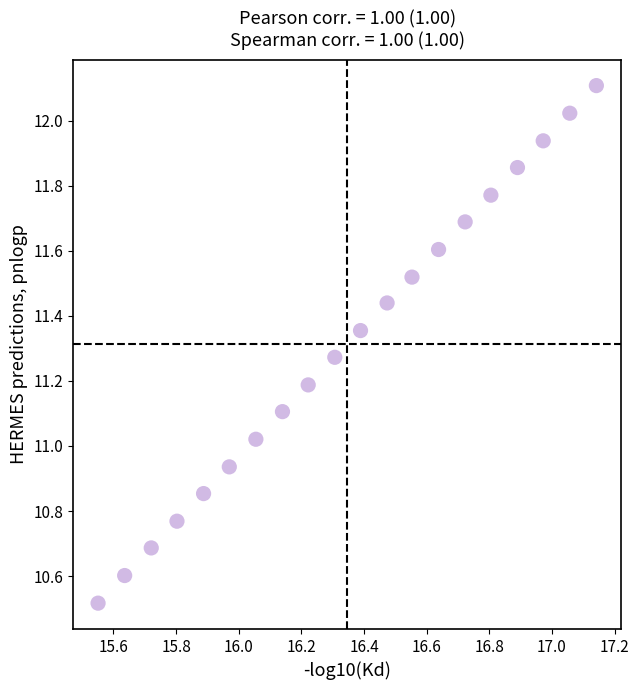

What is the range of X values (max minus min)?

1.6